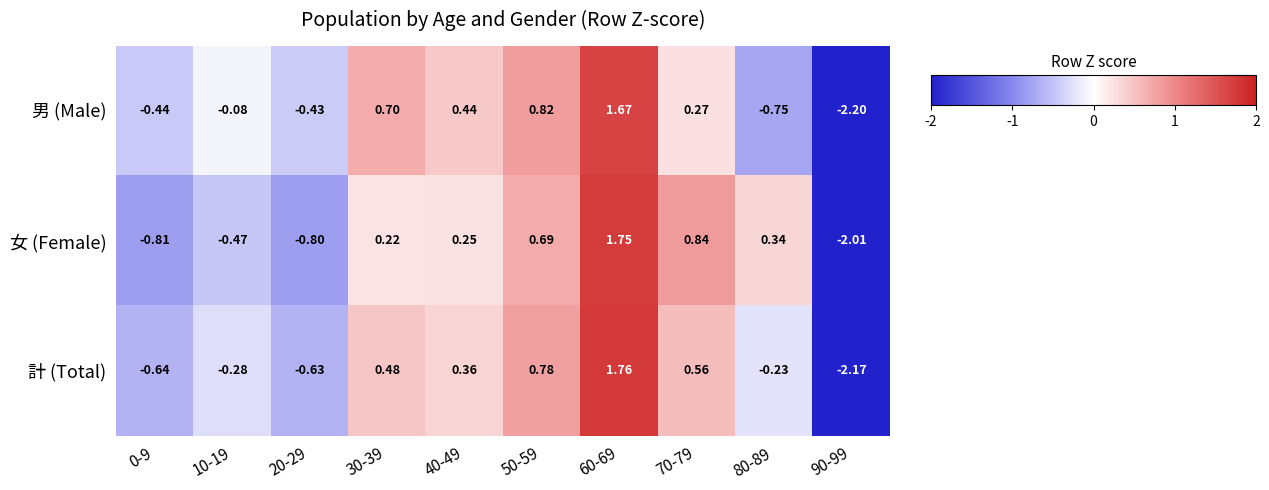

At which category does the chart reach its peak across all series?

60-69